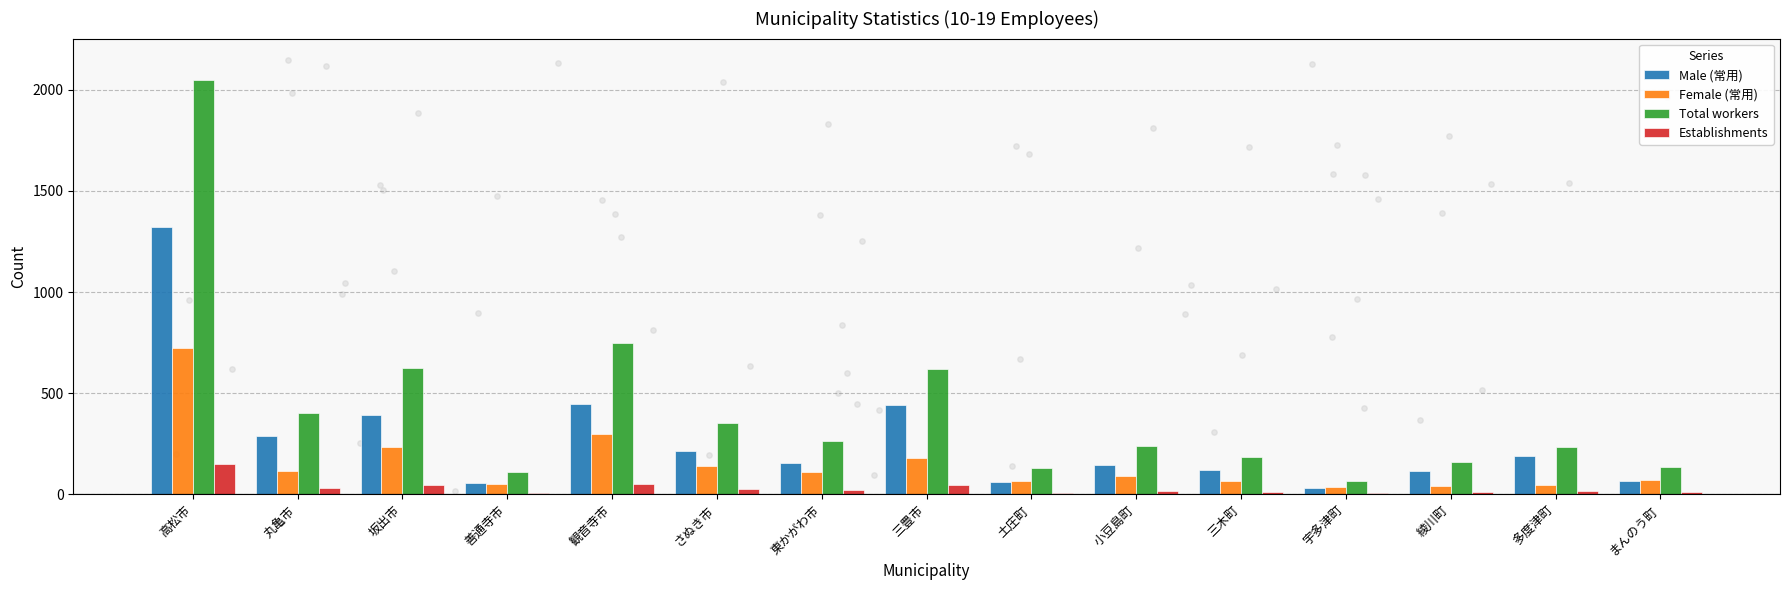

At which category is the sum across all series the highest?

高松市